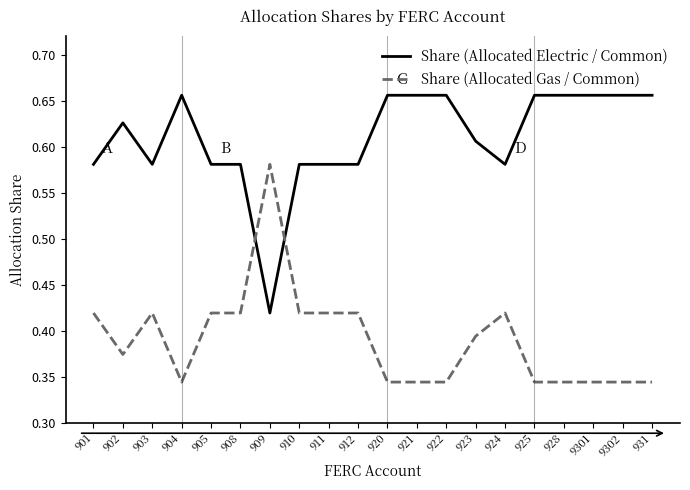

Where is Share (Allocated Electric / Common) nearest to the value 0?

909